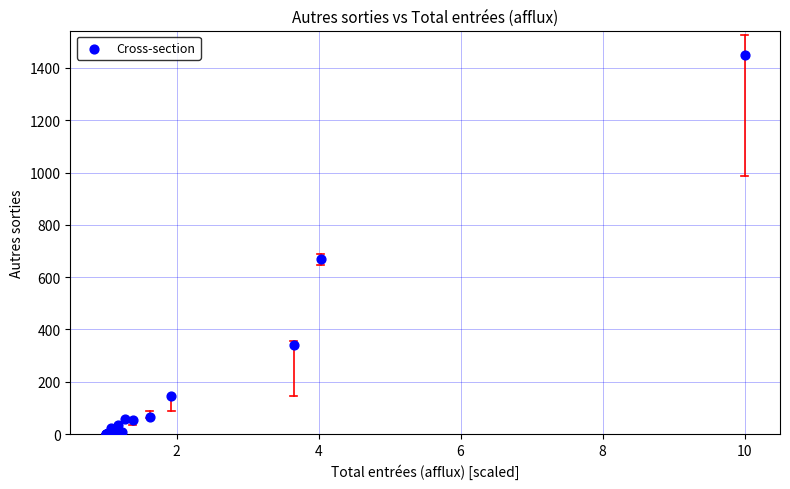

What Y value in the scatter plot is closest to 724?

668